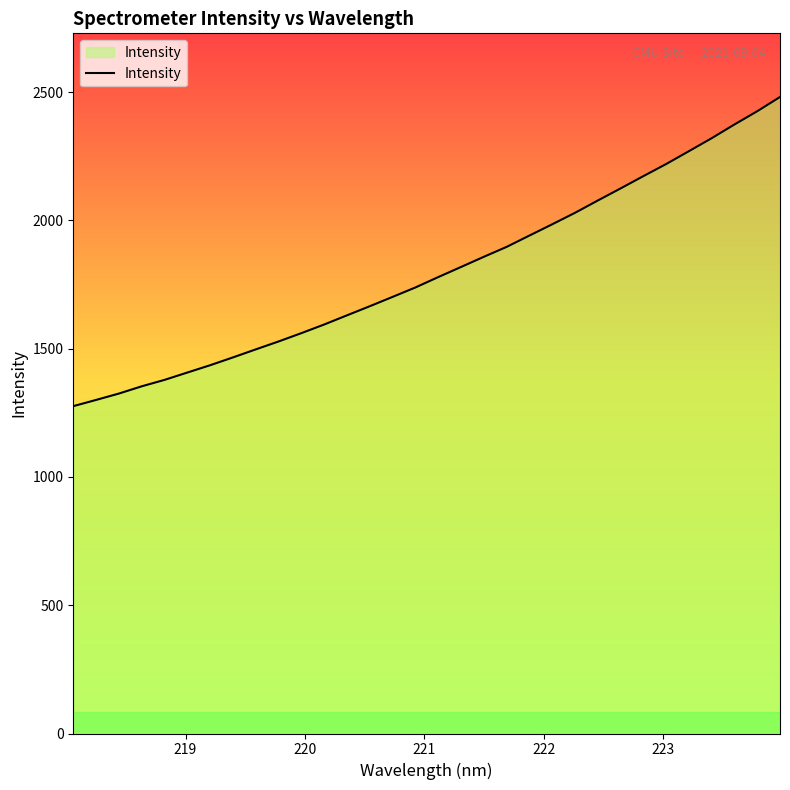

What is the minimum value shown in the chart?

1276.1